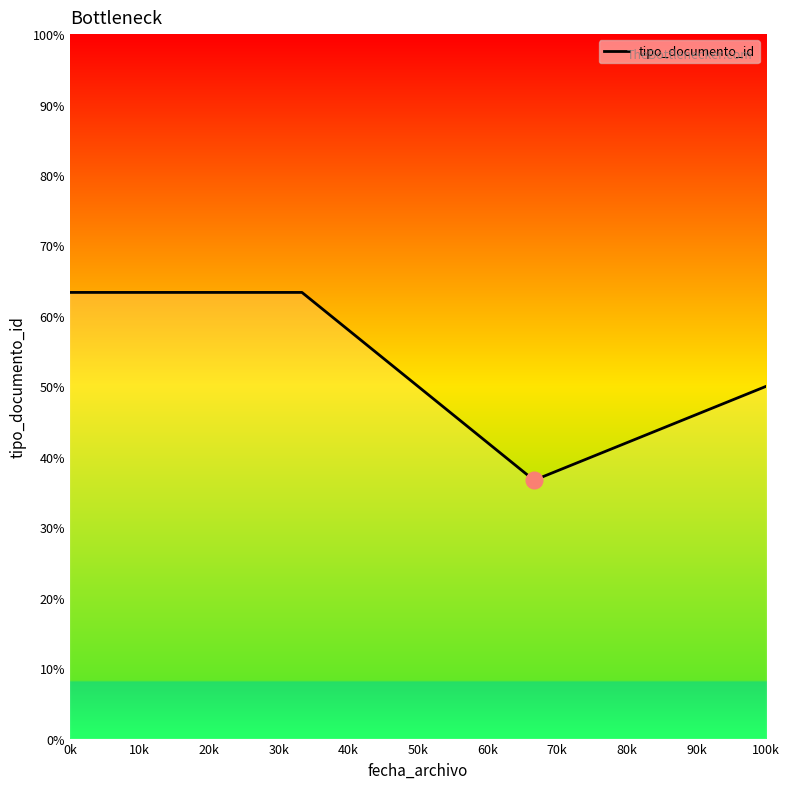

What is the difference between the maximum and minimum values?

26.7